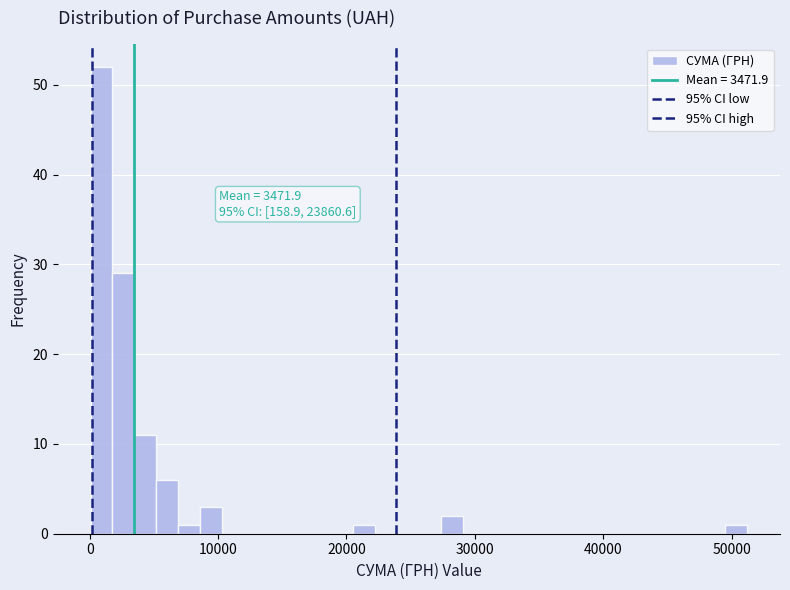

Around what value on the x-axis is the tallest bar? Give the approximate position of its centre, as read against the axis.

1000